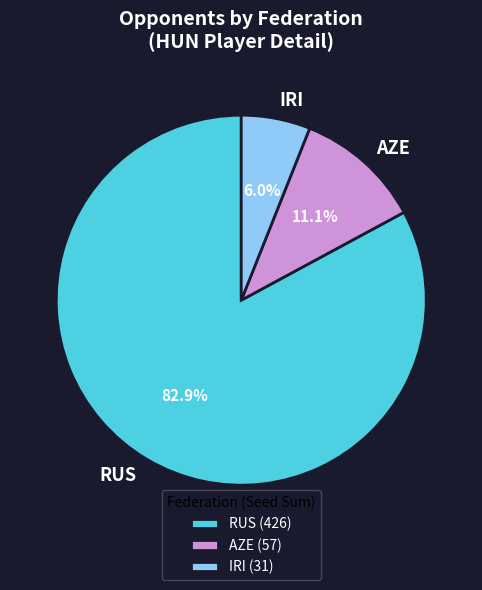

How many slices are in this pie chart?

3